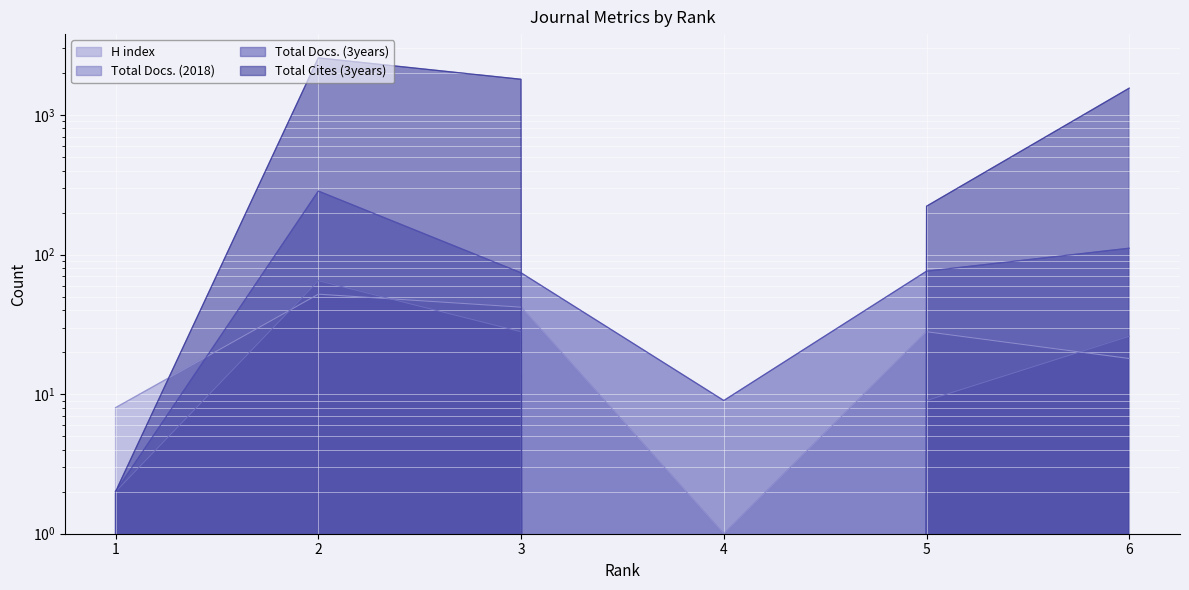

The value of Total Cites (3years) at 3 is 1801. True or false?

True